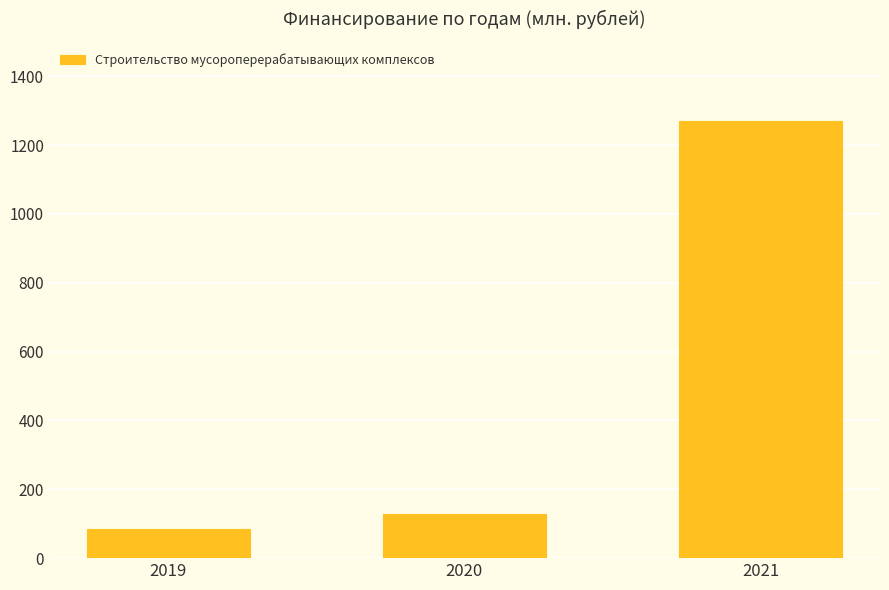

How many values are below 129?

1